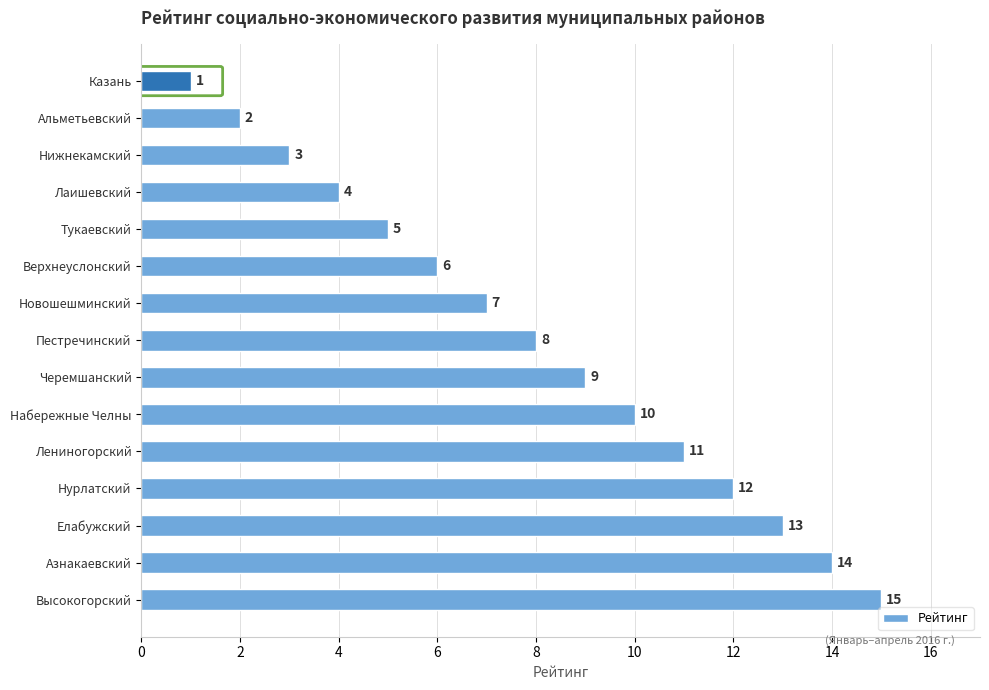

What is the average value?

8